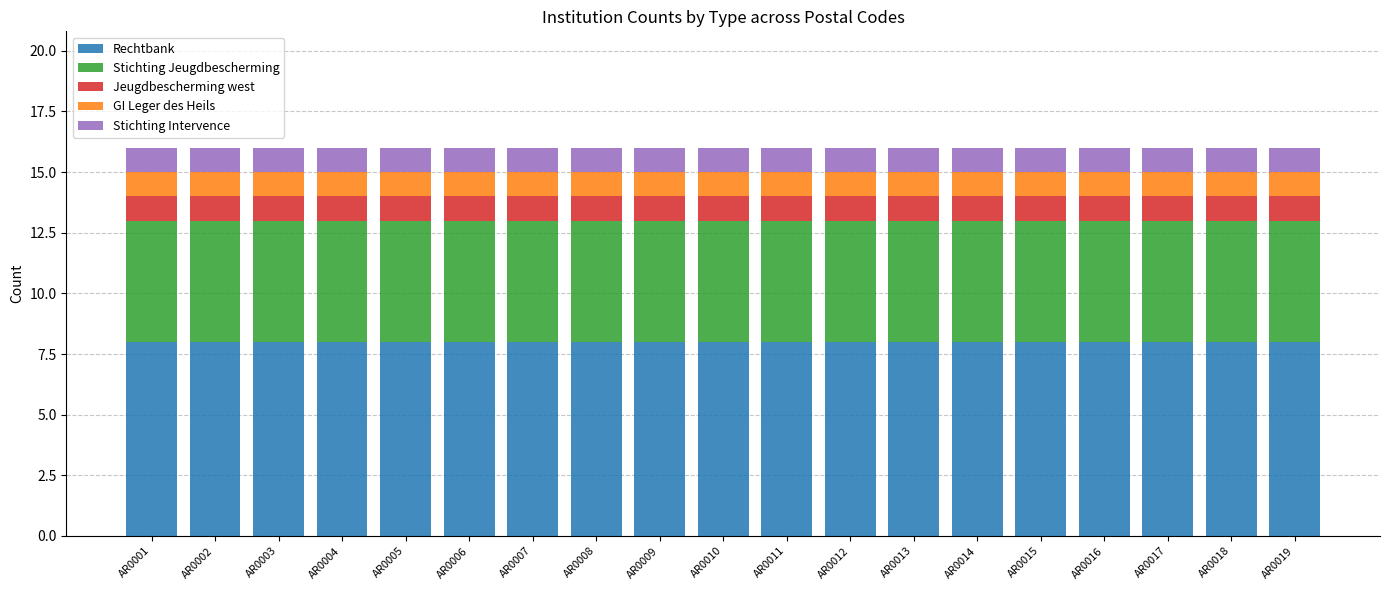

What is the sum of all Rechtbank values?

152